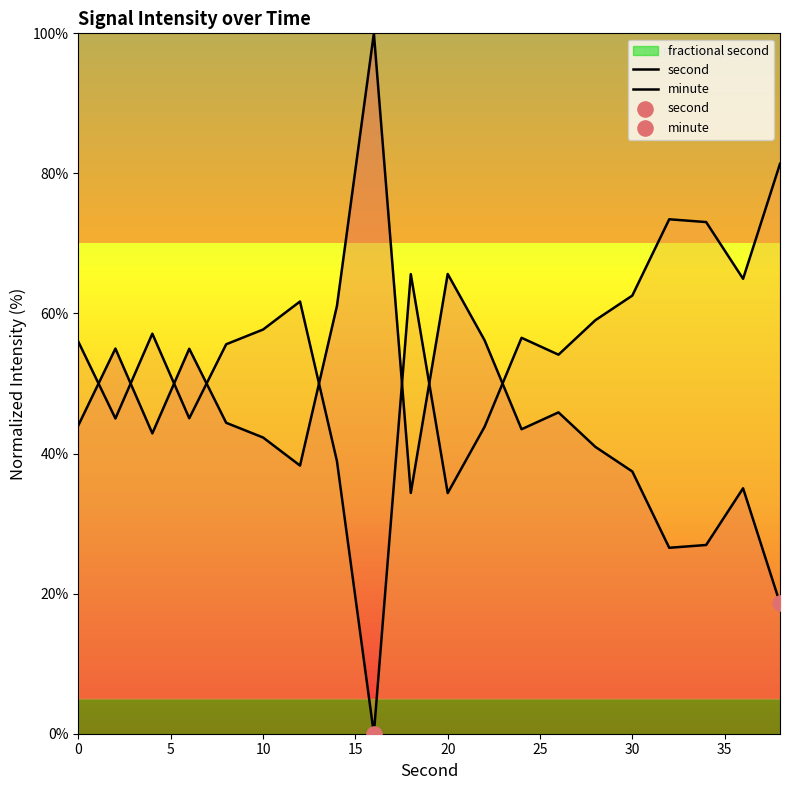

Which series has the widest spread of Y values?

second